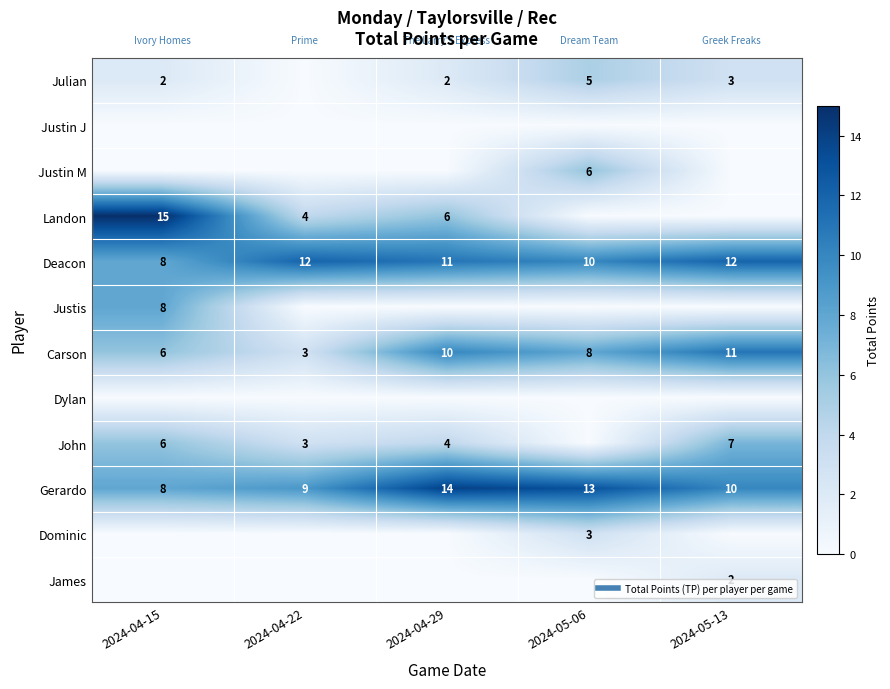

Which series has the largest total across all categories?

Gerardo